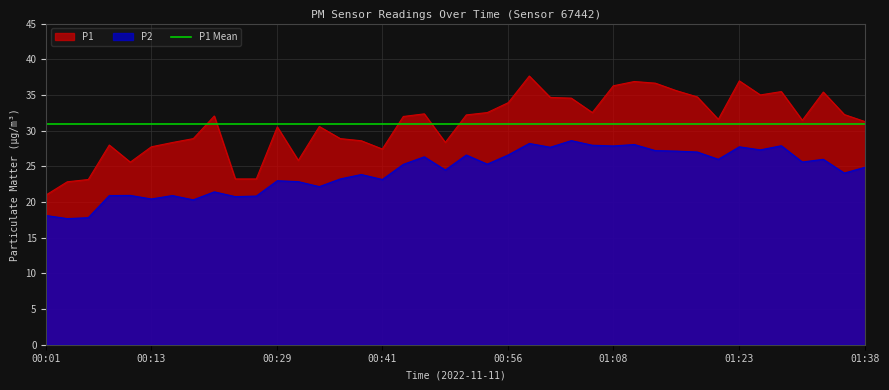

Rank the categories by P2 value from highest to lowest.

01:04, 00:59, 01:11, 01:06, 01:28, 01:08, 01:23, 01:01, 01:26, 01:13, 01:16, 01:18, 00:56, 00:51, 00:46, 01:21, 01:33, 01:31, 00:54, 00:44, 01:38, 00:49, 01:36, 00:39, 00:36, 00:41, 00:29, 00:31, 00:34, 00:21, 00:11, 00:08, 00:16, 00:26, 00:24, 00:13, 00:18, 00:01, 00:06, 00:03